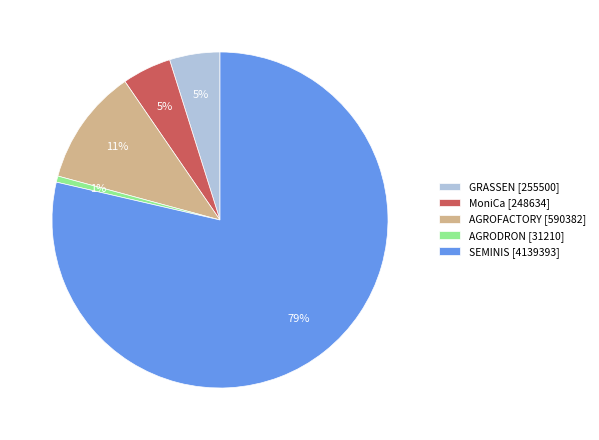

Between AGROFACTORY [590382] and MoniCa [248634], which is larger?

AGROFACTORY [590382]